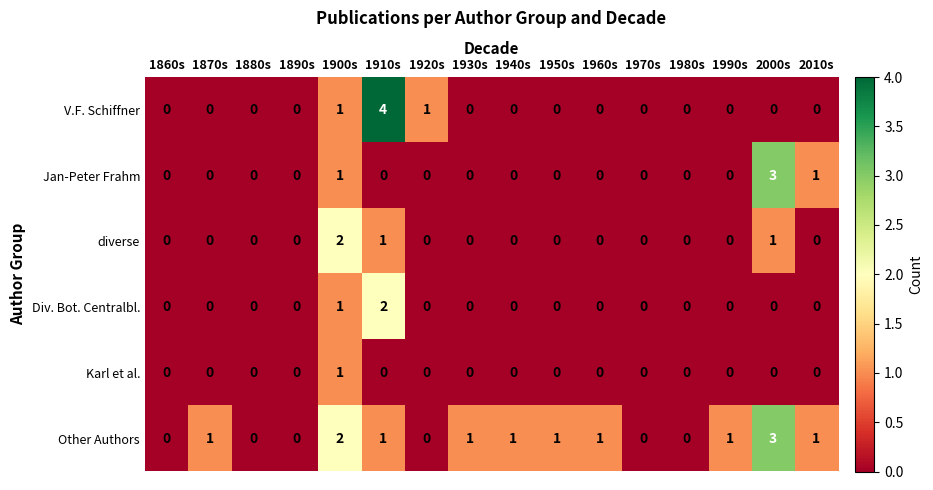

Between 1890s and 1910s, which series saw the biggest shift?

V.F. Schiffner